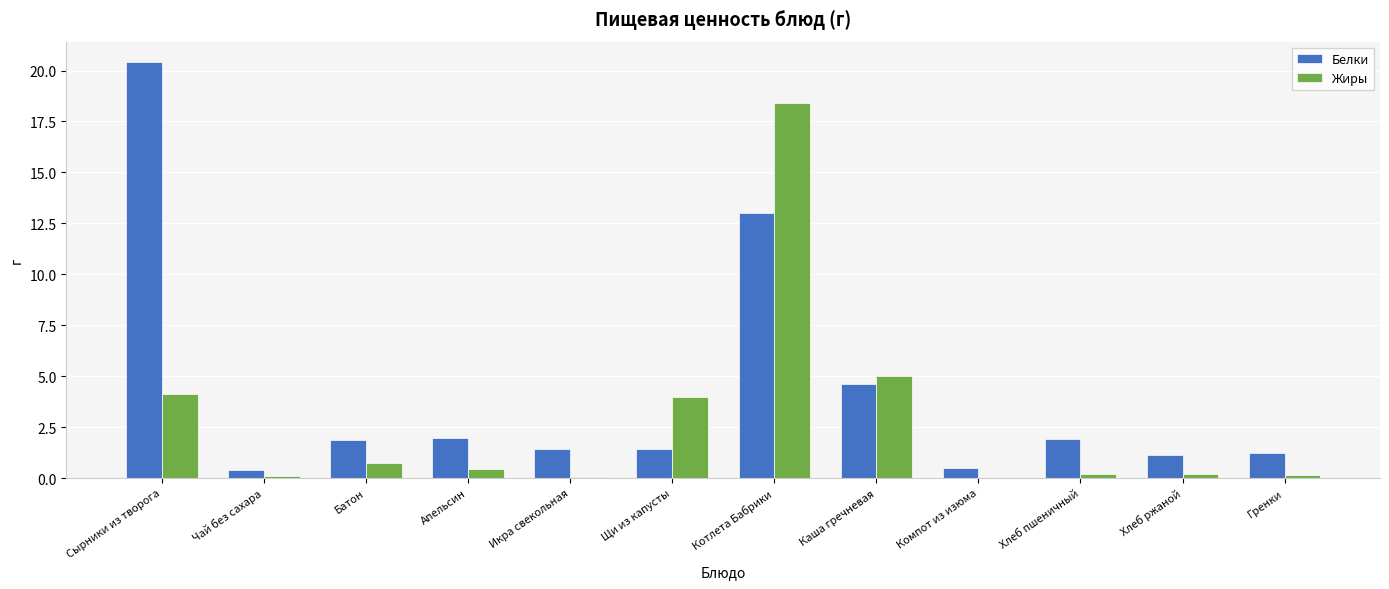

The value of Белки at Хлеб пшеничный is 3.2. True or false?

False